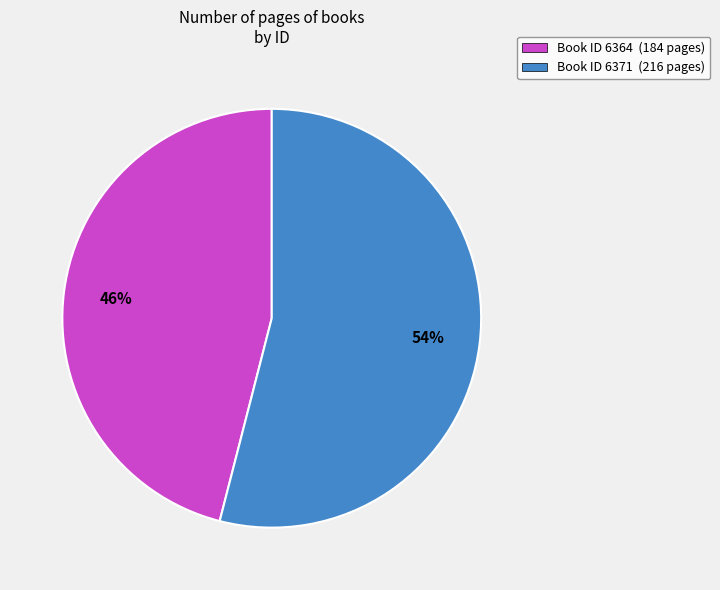

To the nearest percent, what is the difference between the largest and smallest slice percentages?

8%